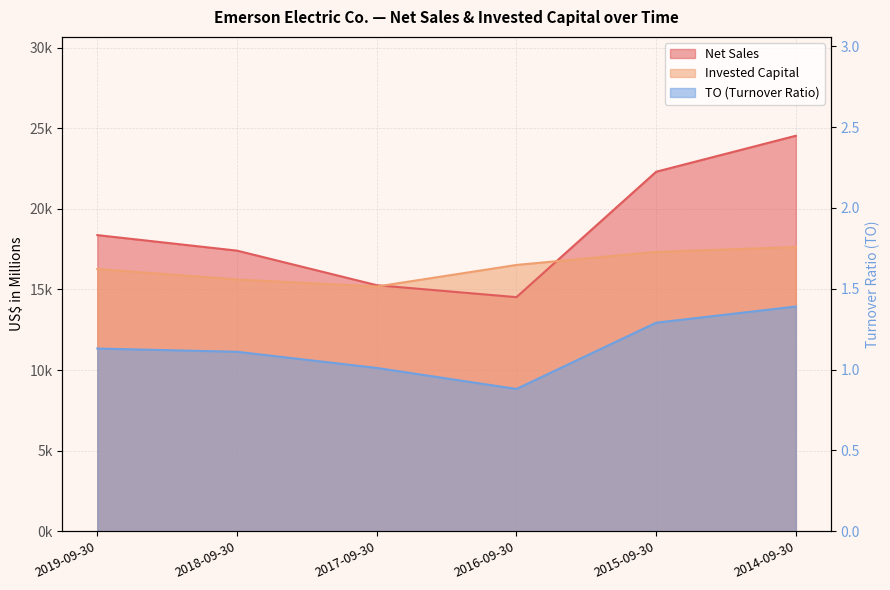

What is the difference between the Invested Capital values at 2015-09-30 and 2019-09-30?

1062.0